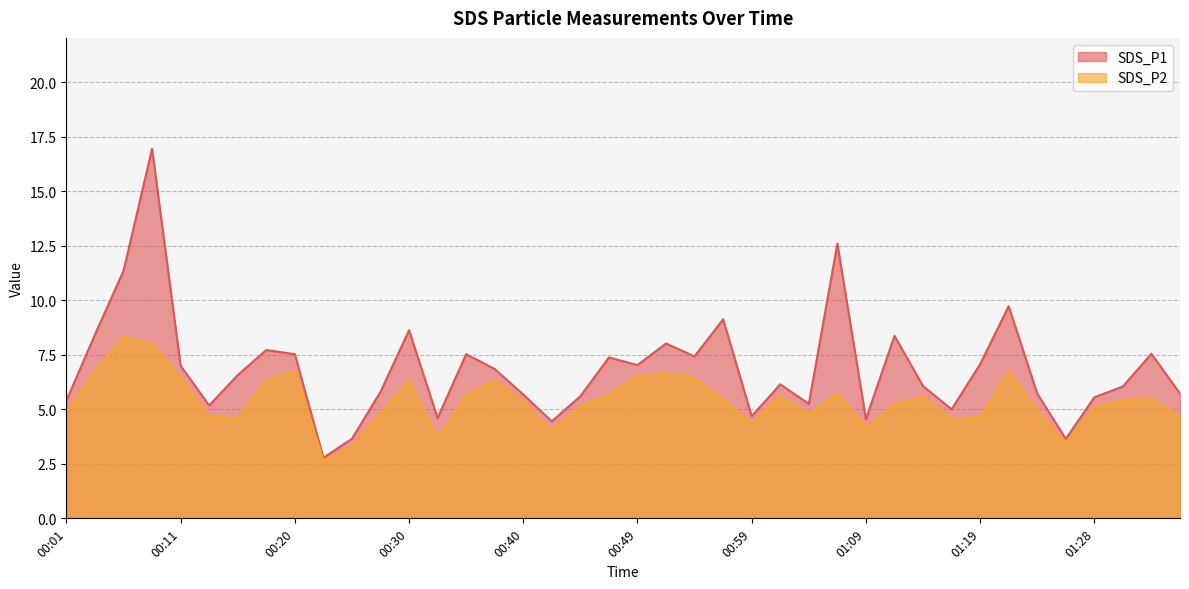

What is the label of the 10th point from the left?

00:23